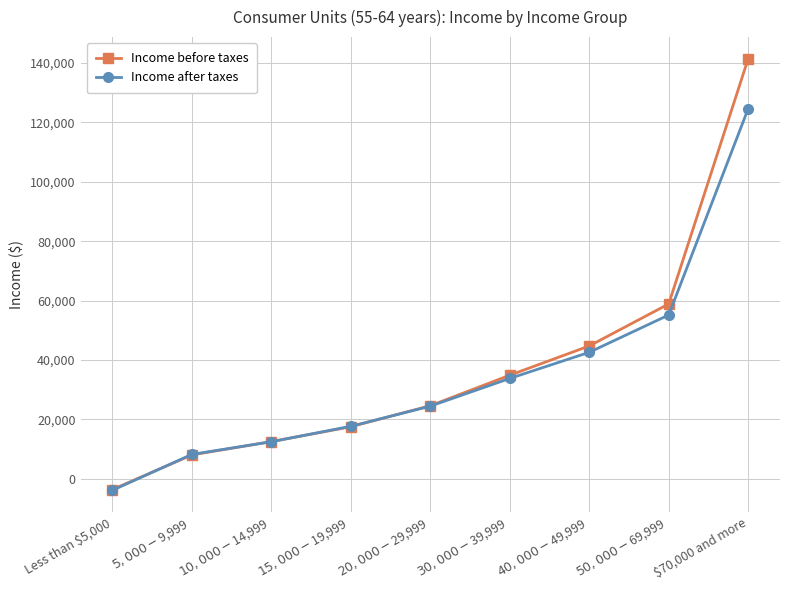

Does the chart have visible grid lines?

Yes